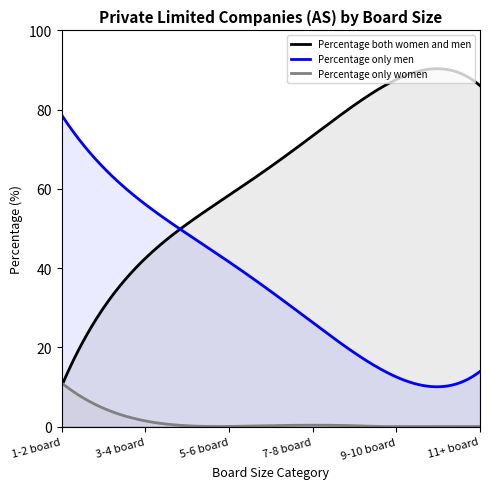

Does the chart have visible grid lines?

No